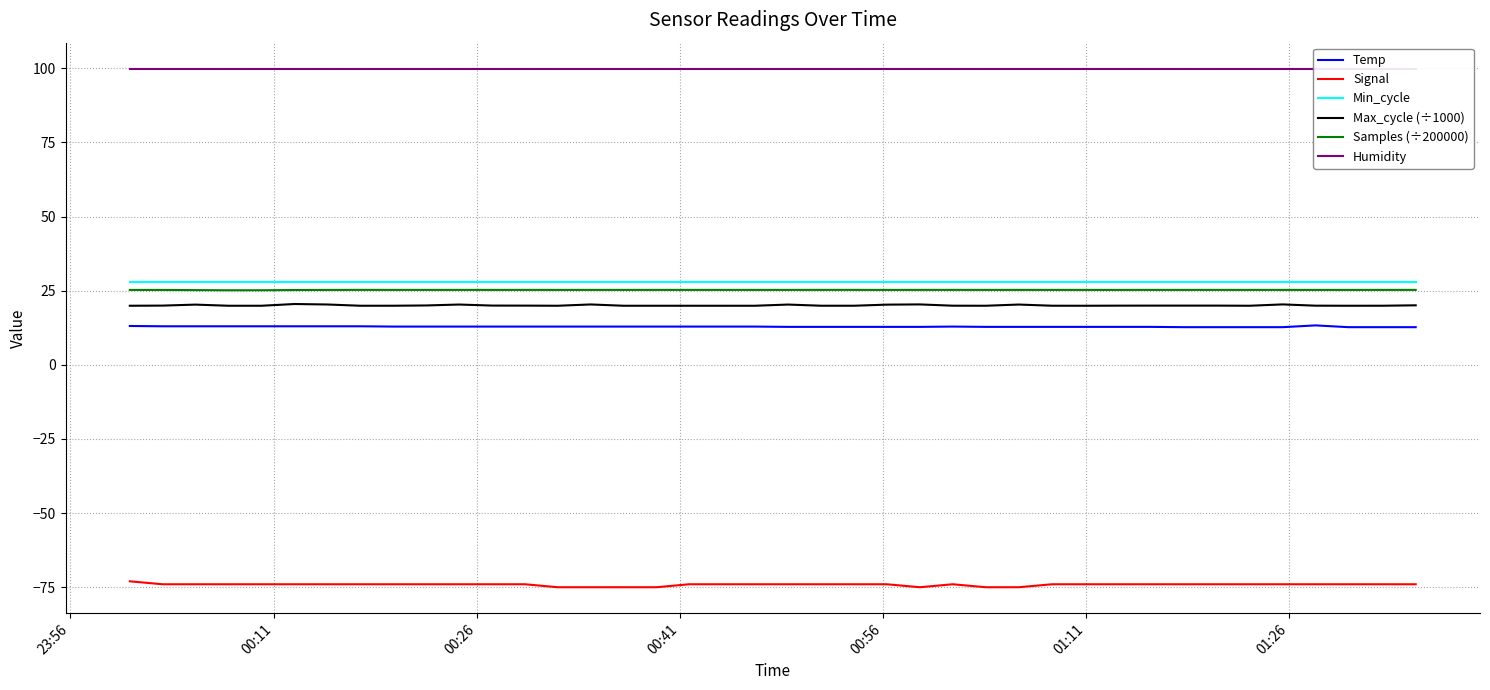

True or false: Samples (÷200000) and Max_cycle (÷1000) intersect in this chart.

False